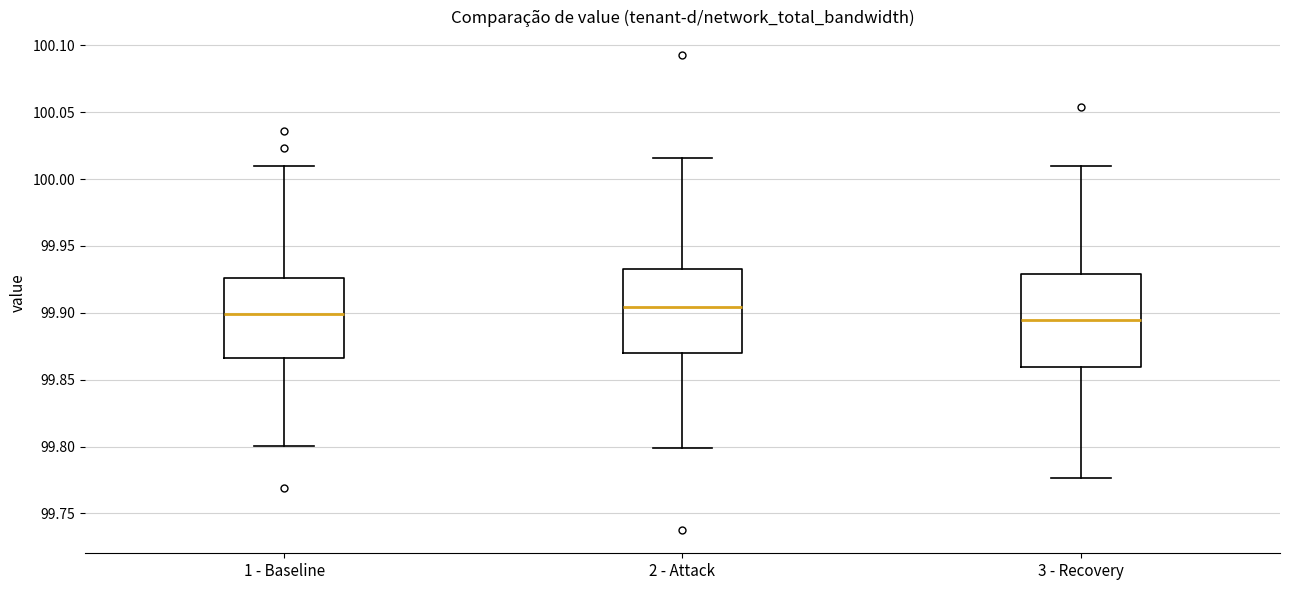

Where does the upper whisker of the box for 1 - Baseline end on the y-axis? The values are not printed on the chart, so give them approximately, as read against the axis.

100.010